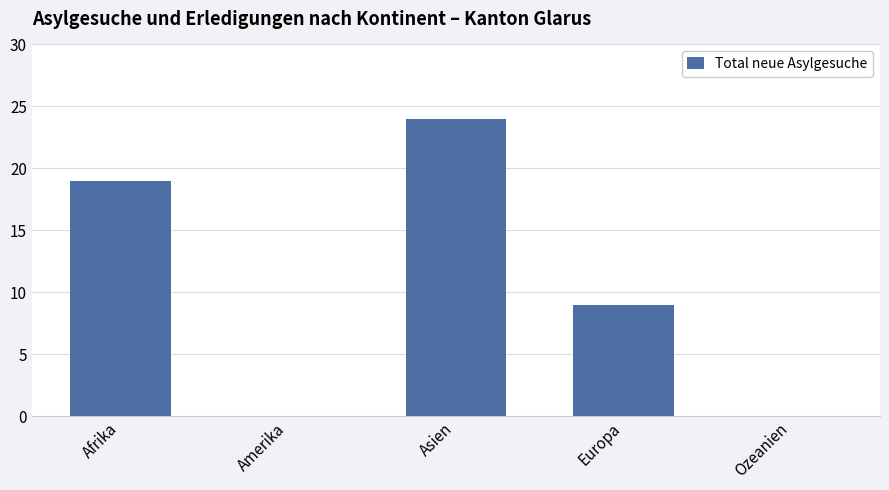

Reading left to right, what are all the values shown in this chart?

19	0	24	9	0